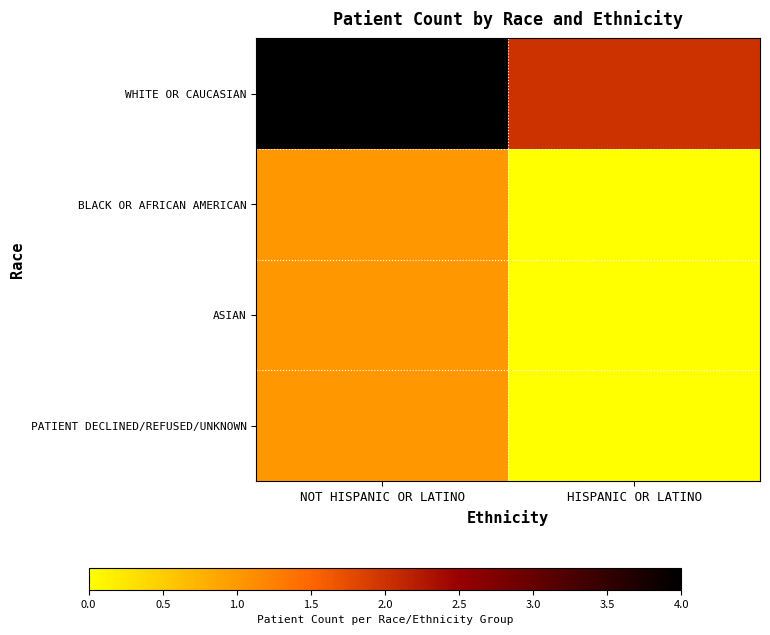

Reading left to right, what are all the values shown in this chart?

WHITE OR CAUCASIAN: NOT HISPANIC OR LATINO=4	HISPANIC OR LATINO=2
BLACK OR AFRICAN AMERICAN: NOT HISPANIC OR LATINO=1	HISPANIC OR LATINO=0
ASIAN: NOT HISPANIC OR LATINO=1	HISPANIC OR LATINO=0
PATIENT DECLINED/REFUSED/UNKNOWN: NOT HISPANIC OR LATINO=1	HISPANIC OR LATINO=0